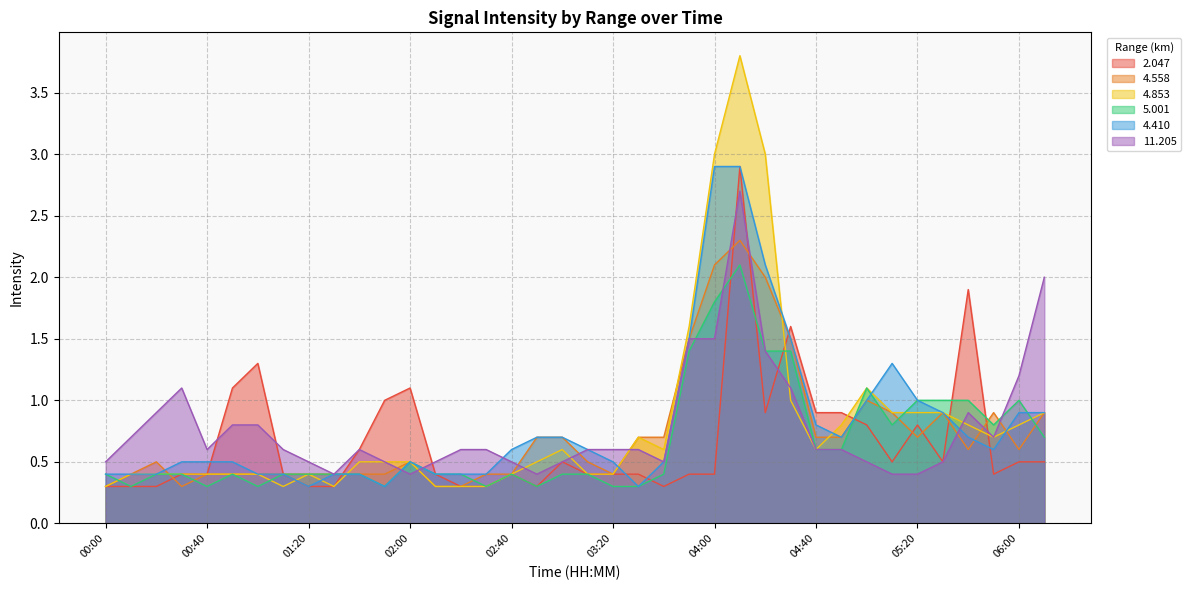

Is it true that 4.853 equals 0.3 at 01:10?

True